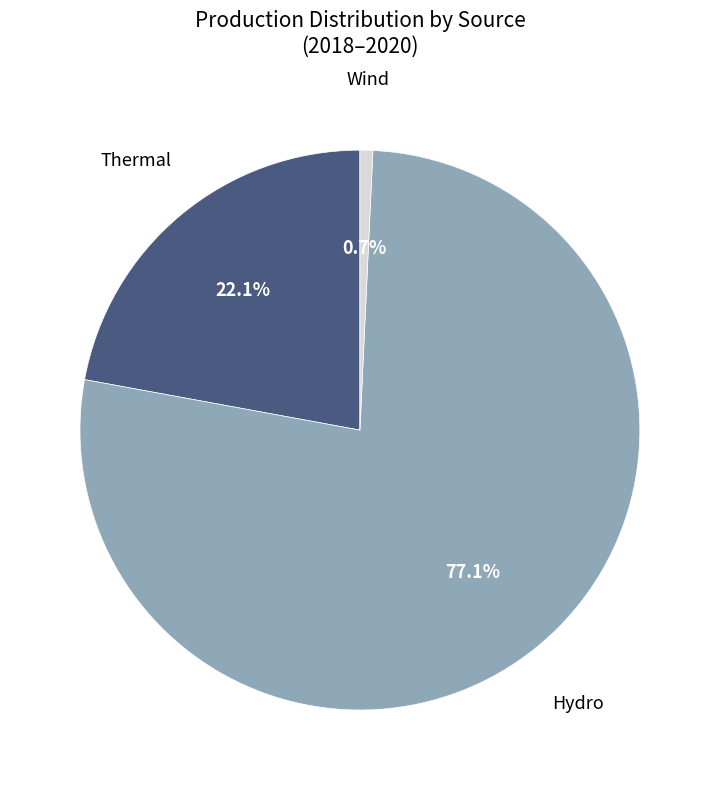

Is there a majority slice in this chart?

Yes